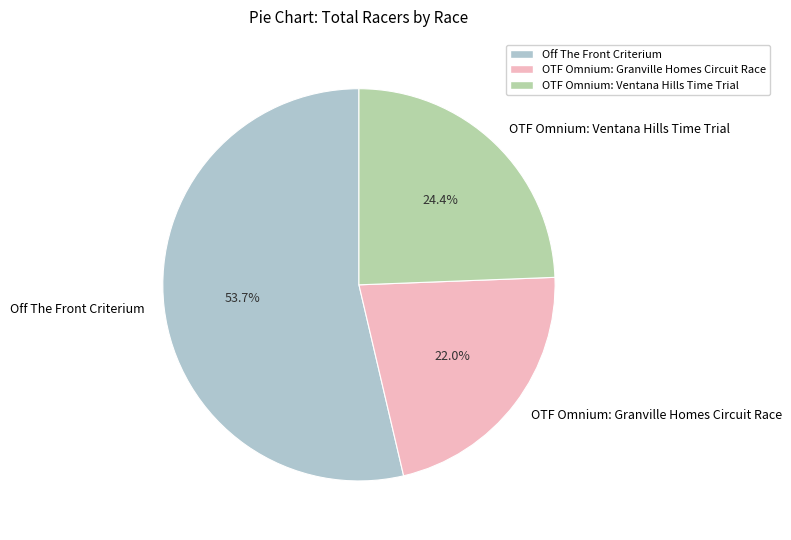

To the nearest percent, what is the difference between the largest and smallest slice percentages?

32%